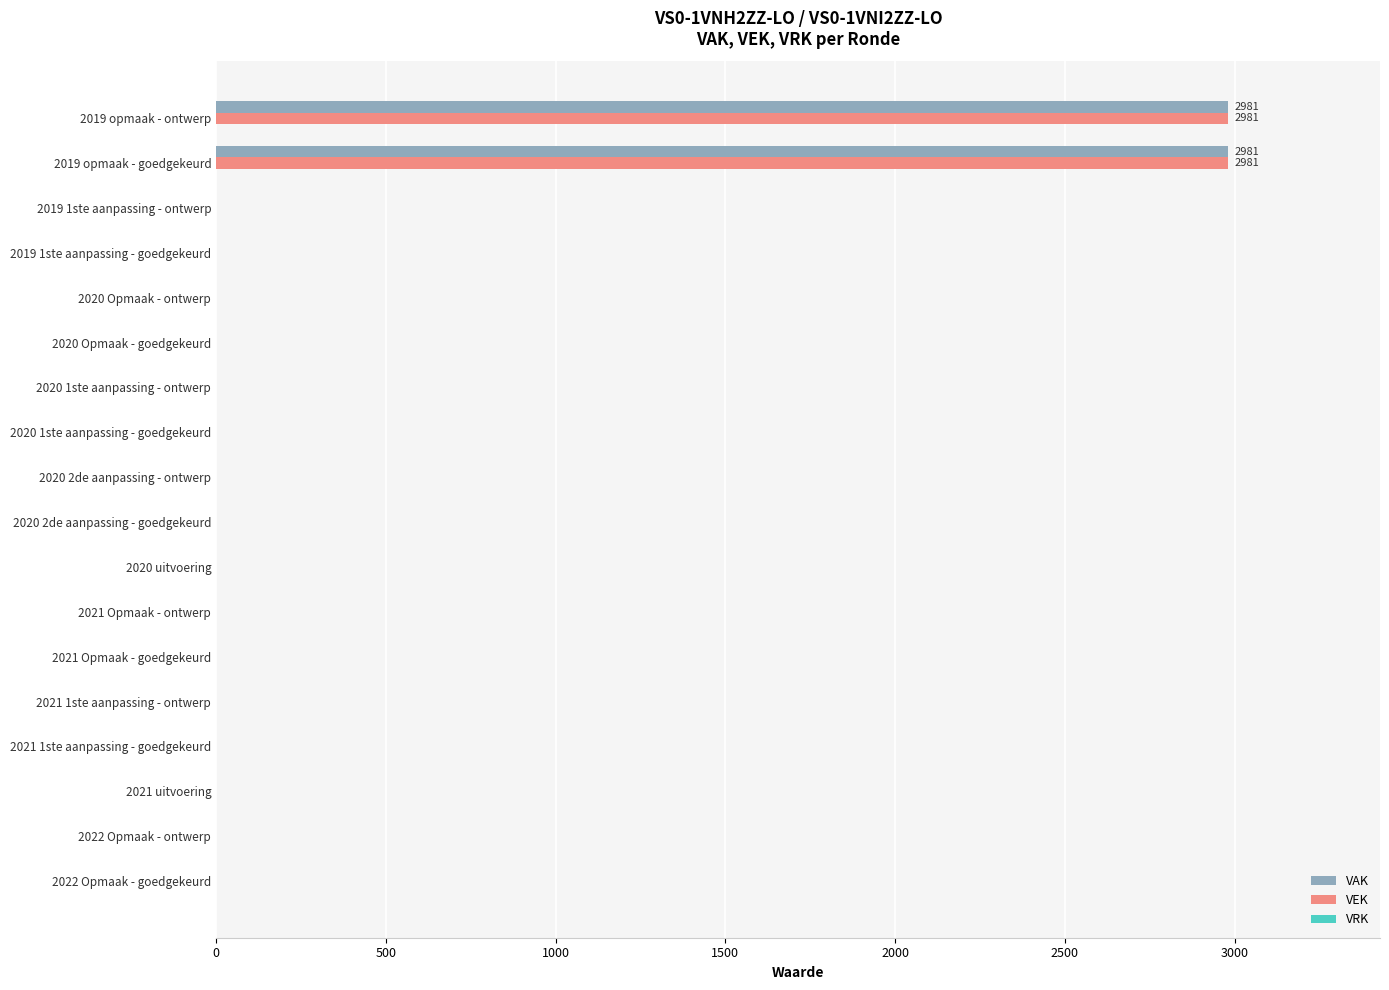

The value of VEK at 2019 1ste aanpassing - ontwerp is 0. True or false?

True